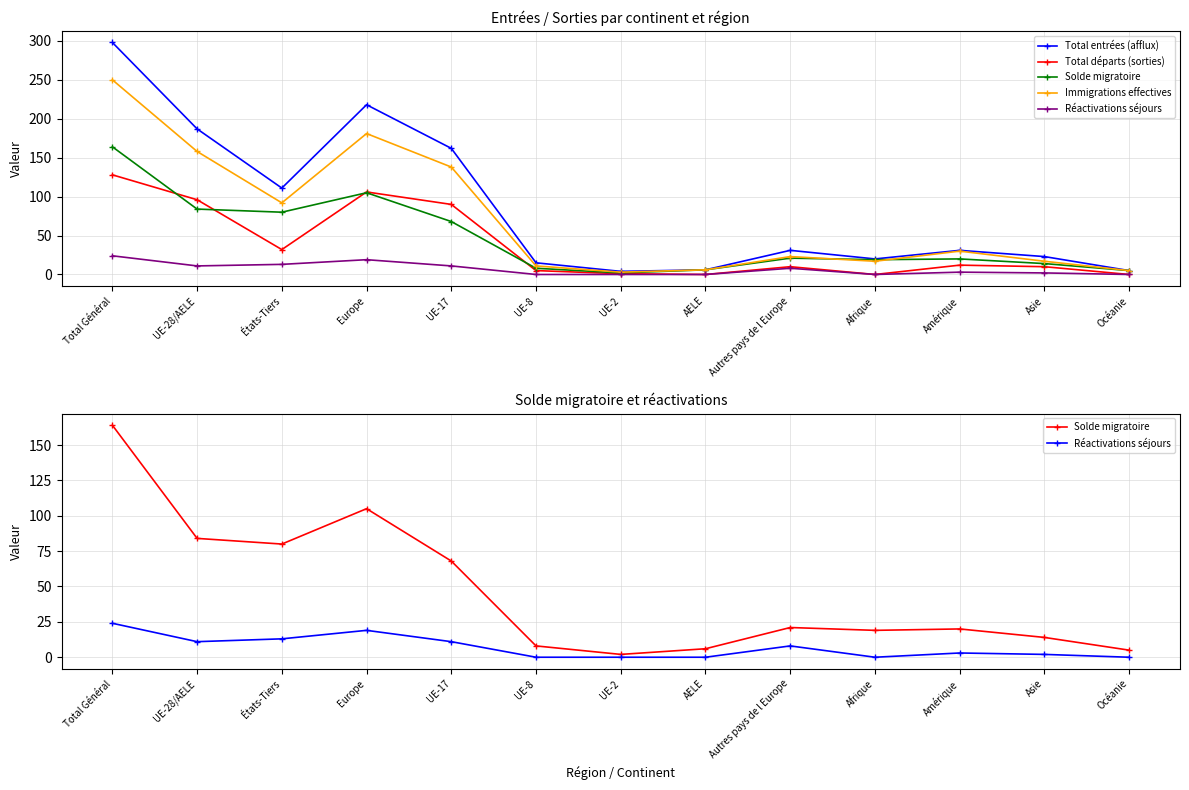

What is the sum of the Total entrées (afflux) values at UE-8 and UE-17?

177